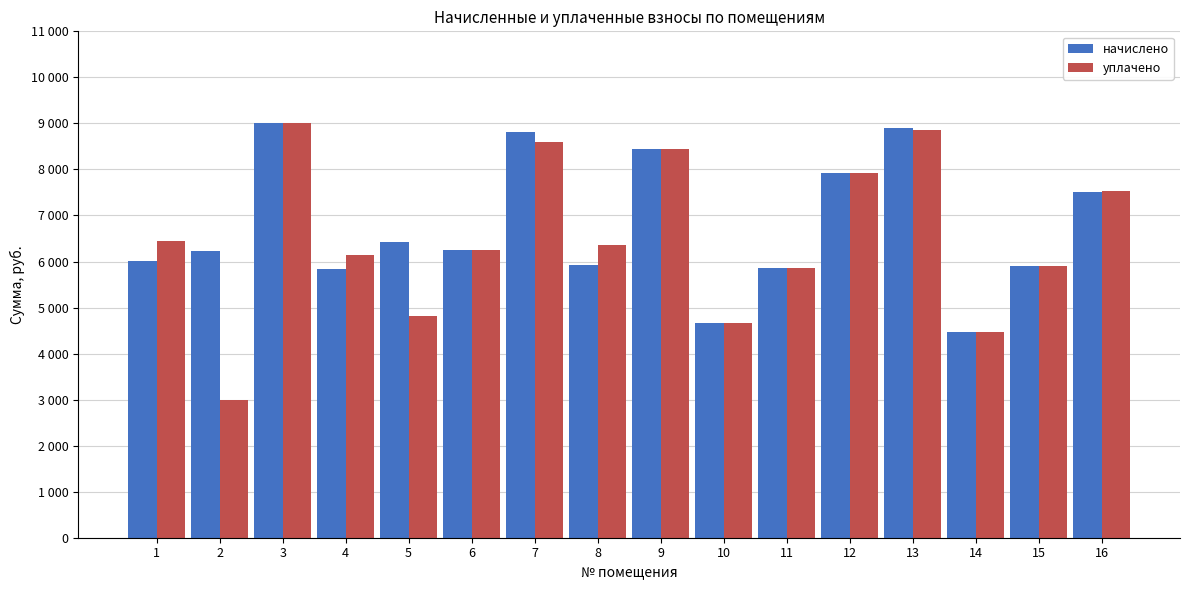

What are all the series names shown in the legend?

начислено, уплачено